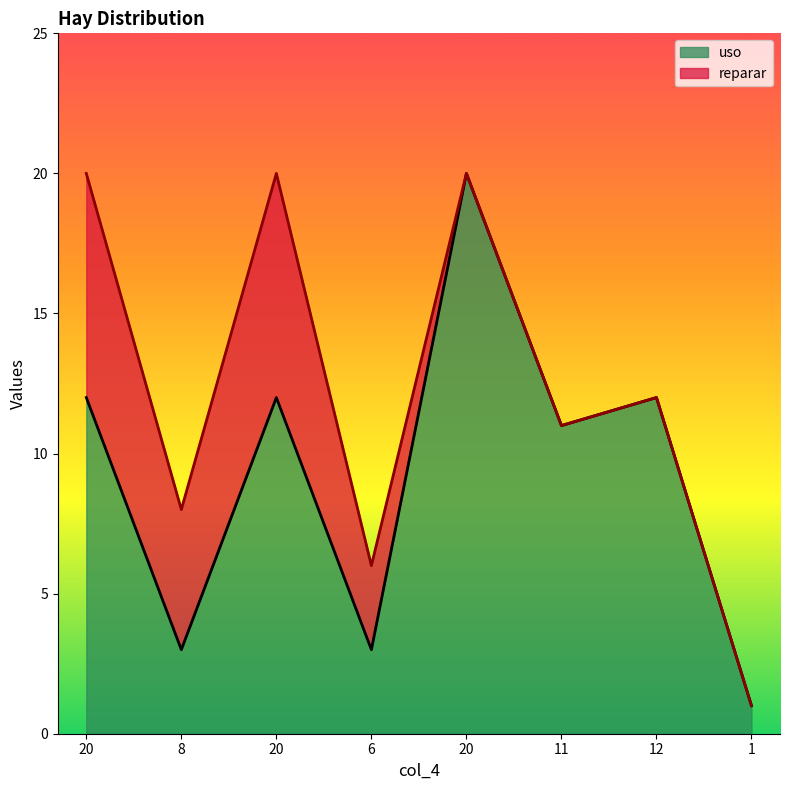

List the labels in order of value, largest first.

20, 20, 20, 12, 11, 8, 6, 1